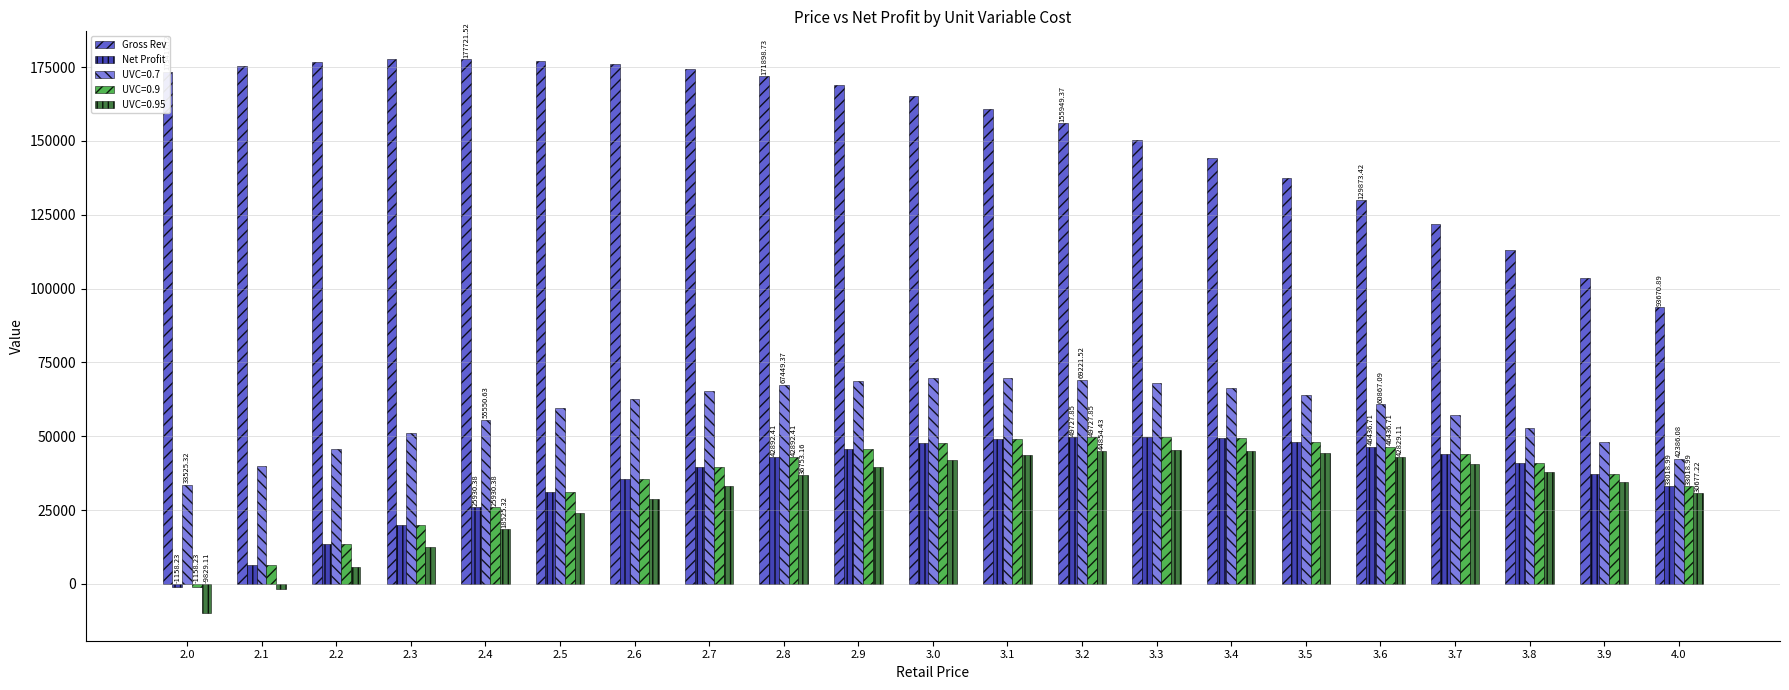

Which label corresponds to the smallest value in the chart?

2.0